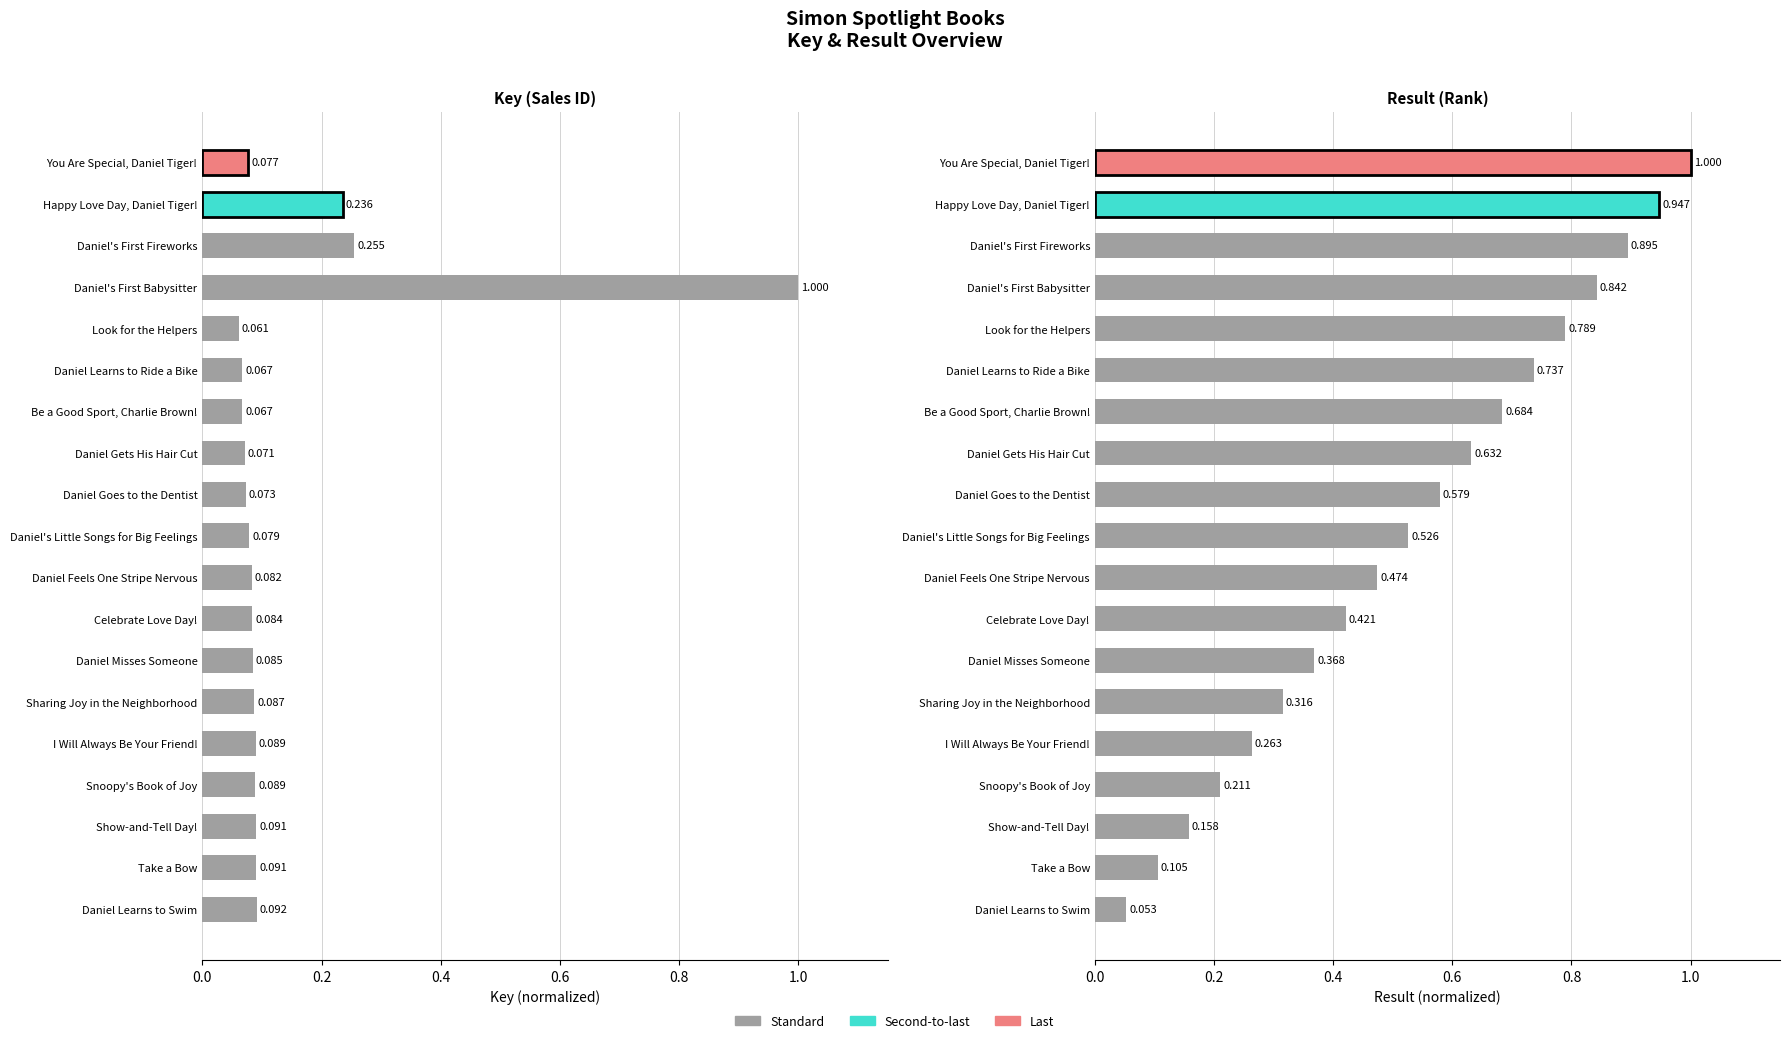

What is the average value of the Result series?

0.5